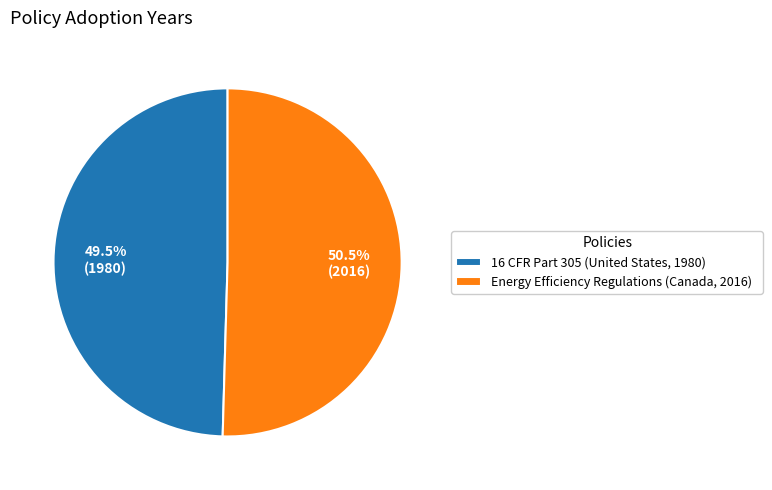

Combined, do Energy Efficiency Regulations (Canada, 2016) and 16 CFR Part 305 (United States, 1980) account for over 50%?

Yes